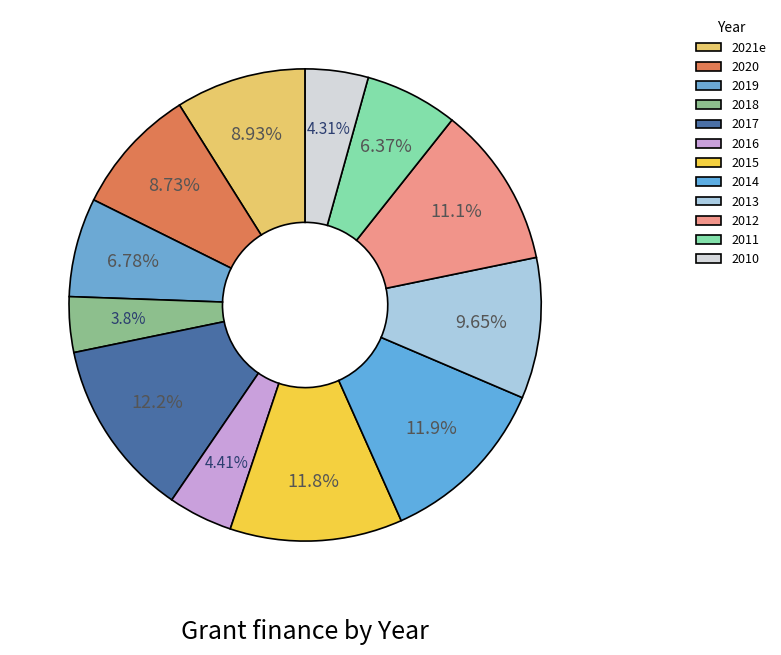

Is the sum of 2013 and 2018 greater than half?

No